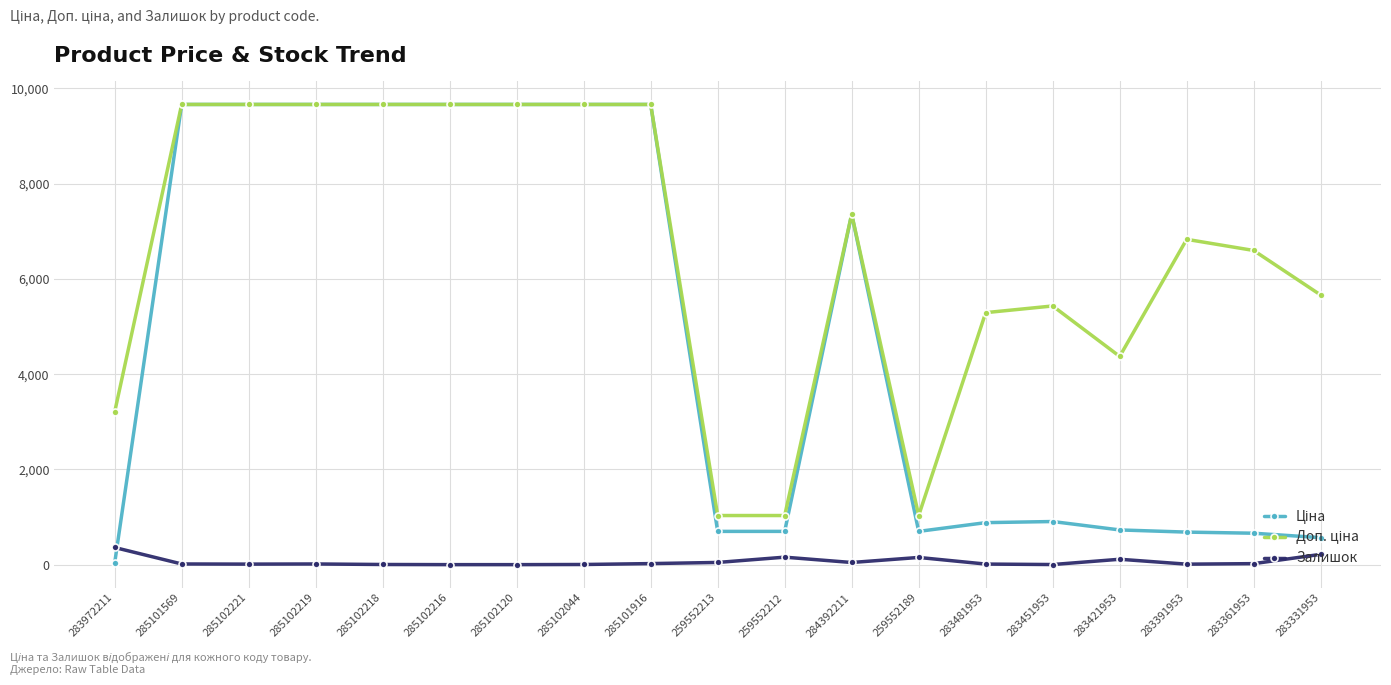

How many distinct data groups are displayed?

3